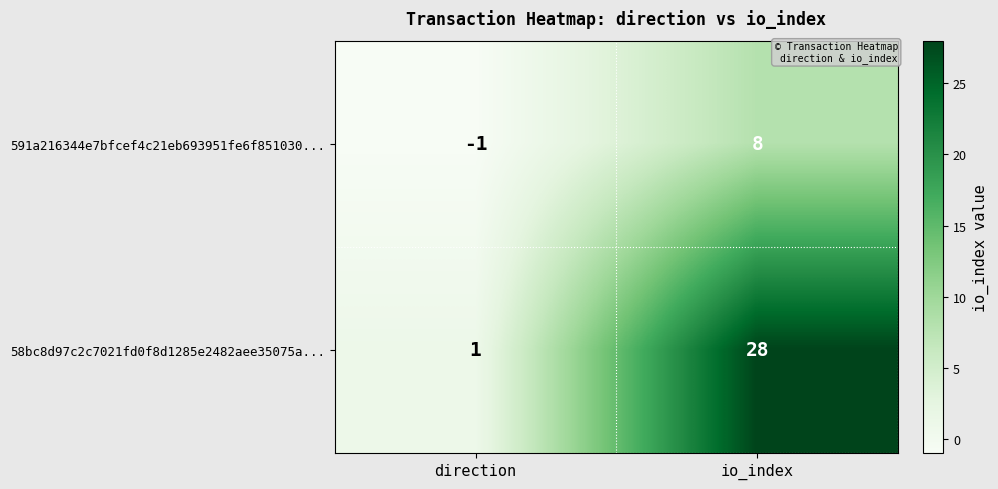

True or false: 58bc8d97c2c7021fd0f8d1285e2482aee35075a... has a value of 1 at direction.

True